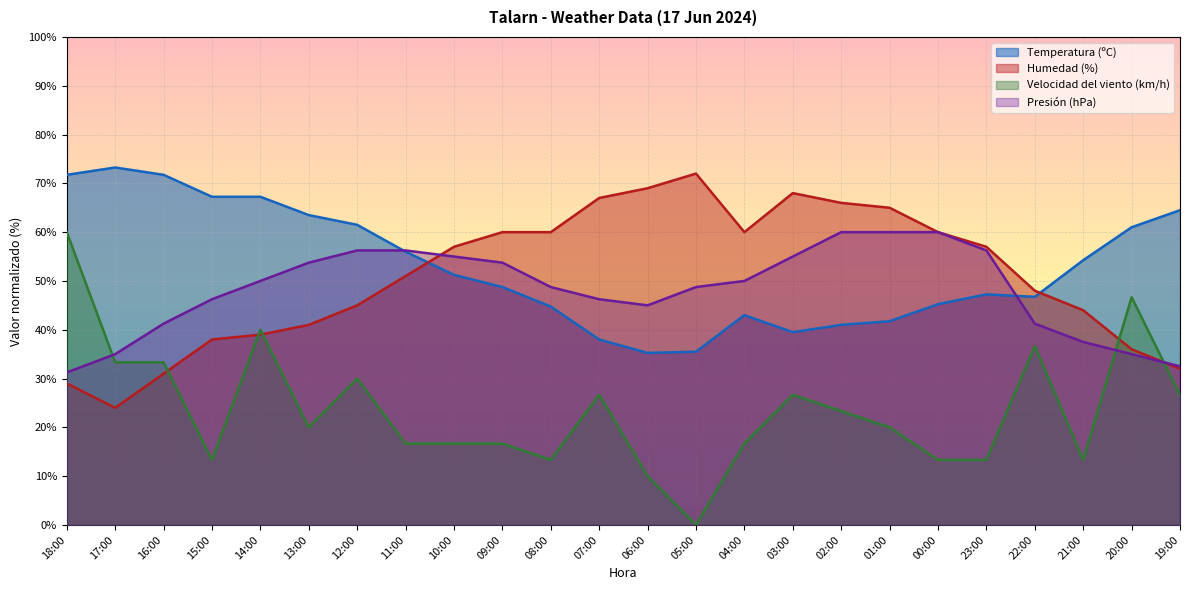

What is the difference between the maximum and minimum values in the Velocidad del viento (km/h) series?

60.0